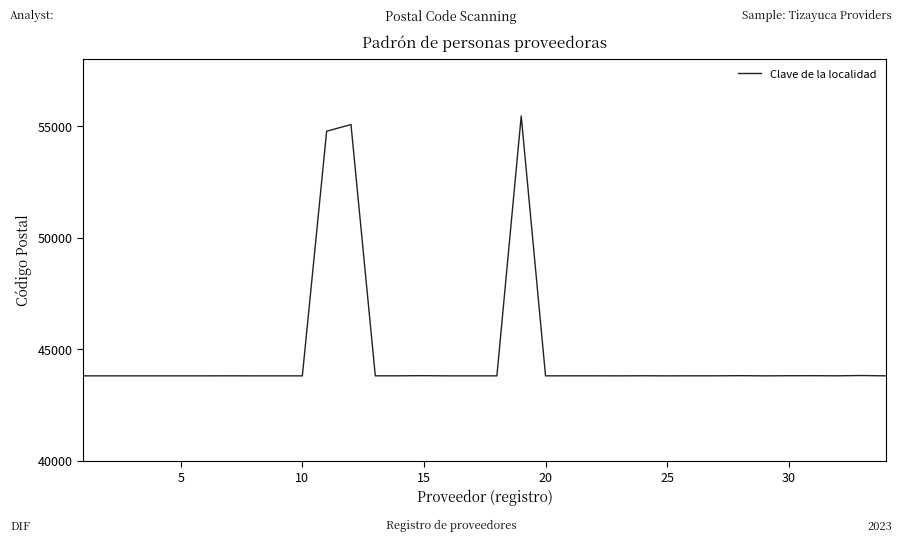

What is the smallest value displayed?

43800